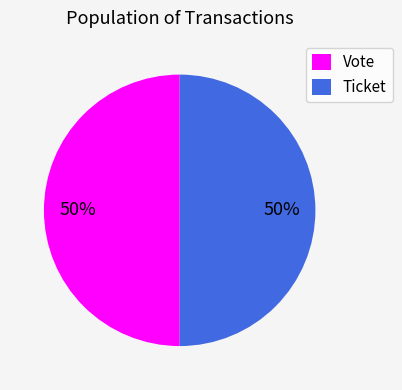

To the nearest percent, what is the combined percentage of Vote and Ticket?

100%